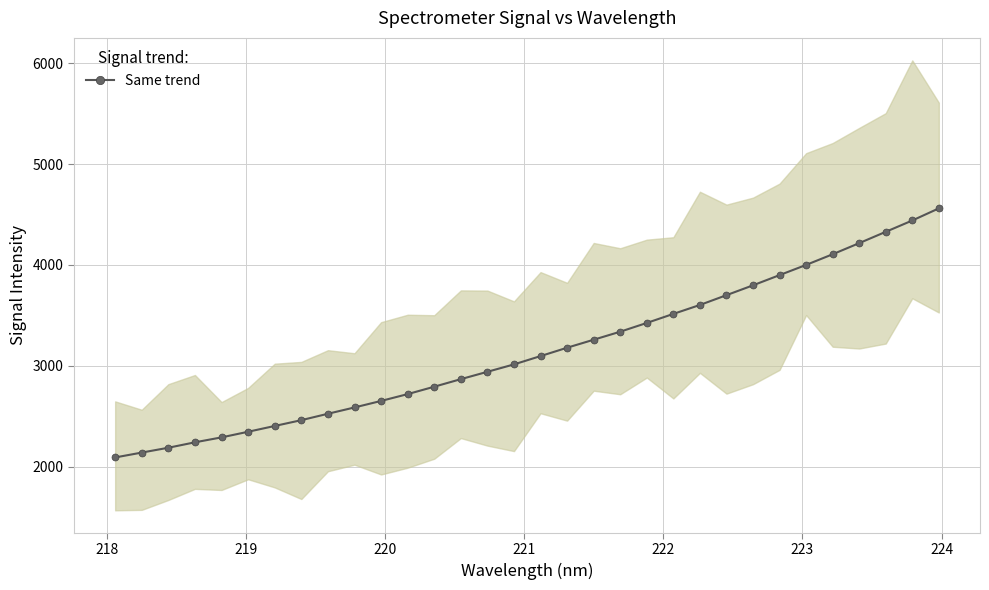

What is the highest value of the Same trend series?

4560.8